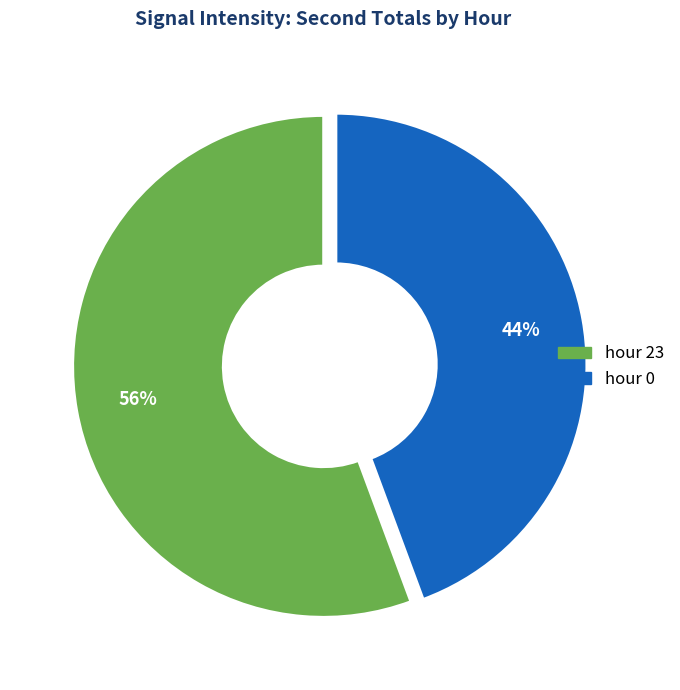

To the nearest percent, what portion does hour 0 represent?

44%